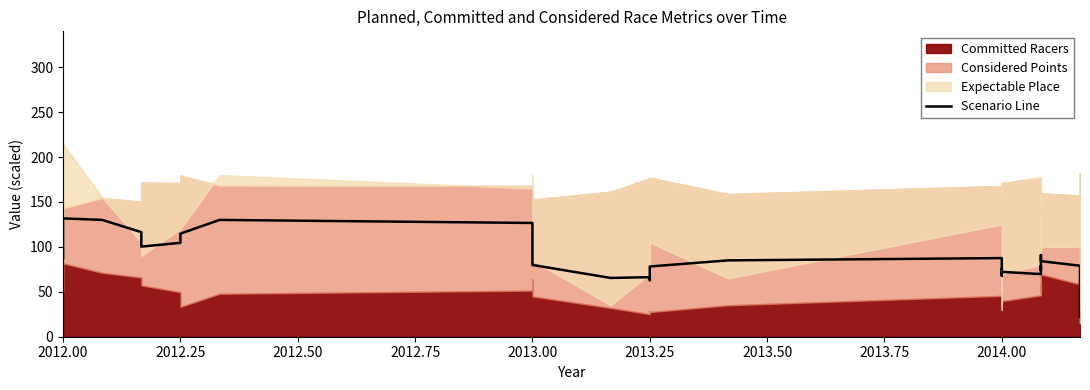

True or false: the data shows 203.2 at 2013.00.

False